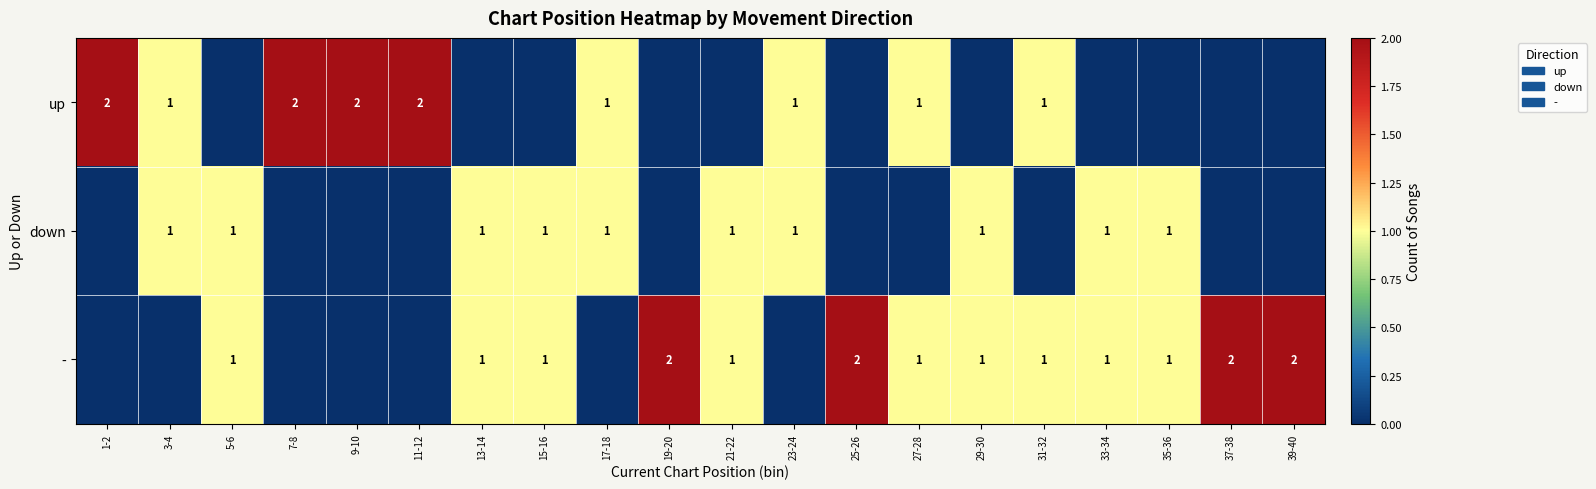

The value of - at 19-20 is 3. True or false?

False